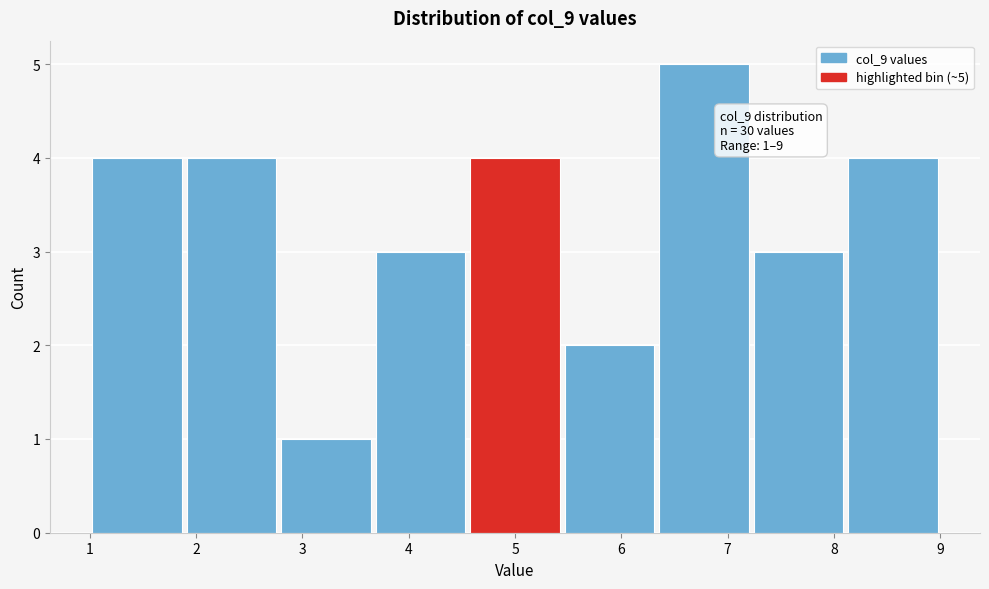

Over which range of the x-axis is the bar tallest?

6.3 to 7.2